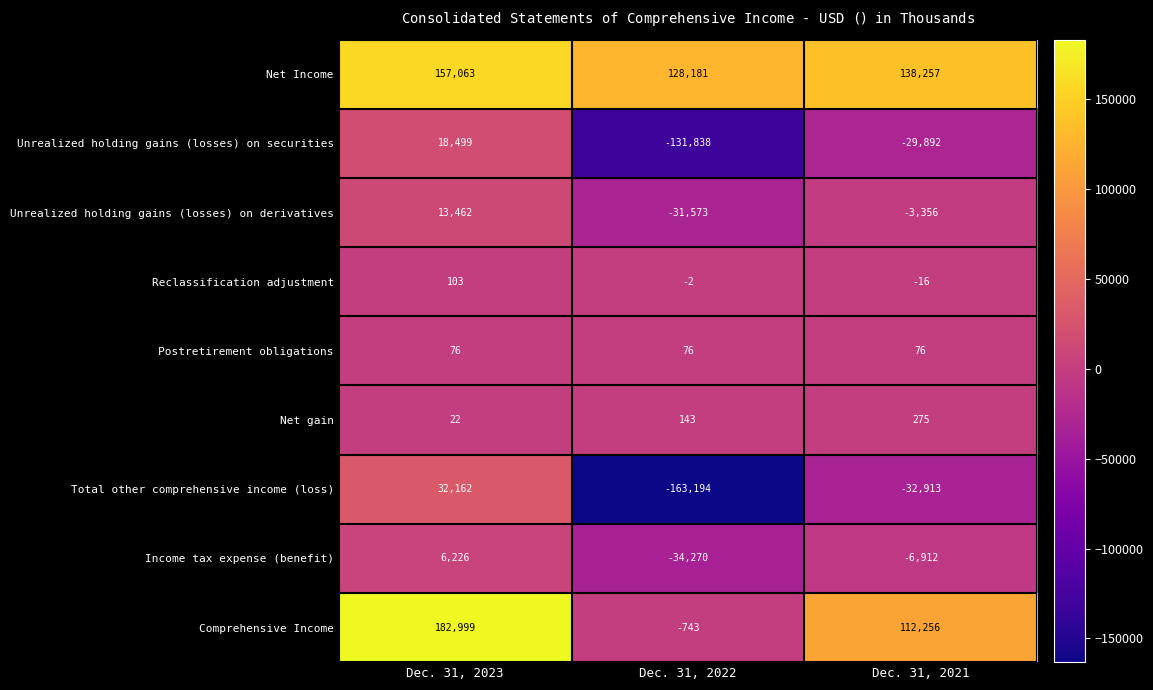

Rank the series at Dec. 31, 2023 from highest to lowest value.

Comprehensive Income, Net Income, Total other comprehensive income (loss), Unrealized holding gains (losses) on securities, Unrealized holding gains (losses) on derivatives, Income tax expense (benefit), Reclassification adjustment, Postretirement obligations, Net gain